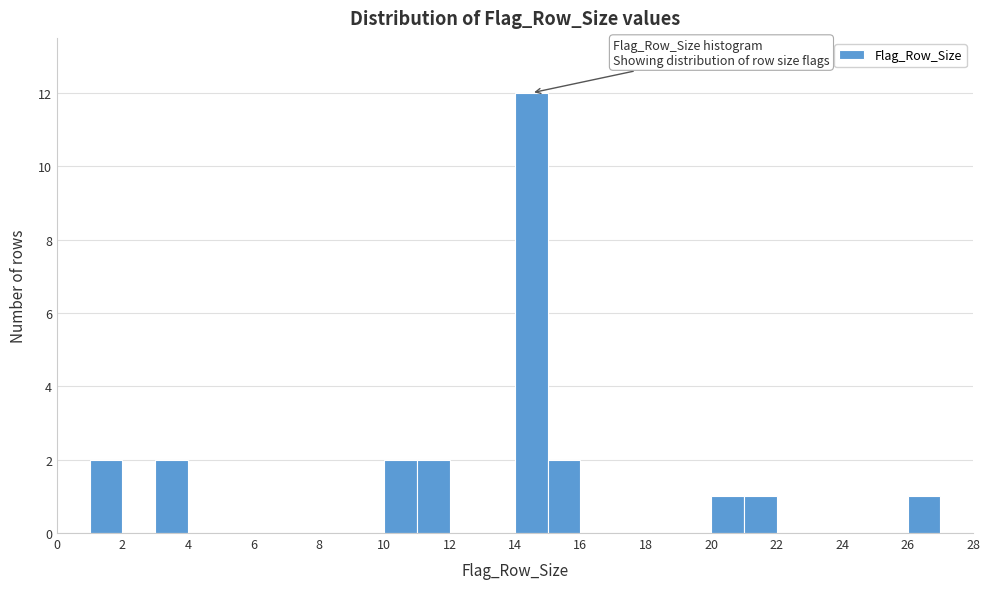

Reading left to right, list every bar in this chart as the range it spans on the x-axis followed by its height. The values are not printed on the chart, so give them approximately, as read against the axis.

0 to 1: 0
1 to 2: 2
2 to 3: 0
3 to 4: 2
4 to 5: 0
5 to 6: 0
6 to 7: 0
7 to 8: 0
8 to 9: 0
9 to 10: 0
10 to 11: 2
11 to 12: 2
12 to 13: 0
13 to 14: 0
14 to 15: 12
15 to 16: 2
16 to 17: 0
17 to 18: 0
18 to 19: 0
19 to 20: 0
20 to 21: 1
21 to 22: 1
22 to 23: 0
23 to 24: 0
24 to 25: 0
25 to 26: 0
26 to 27: 1
27 to 28: 0